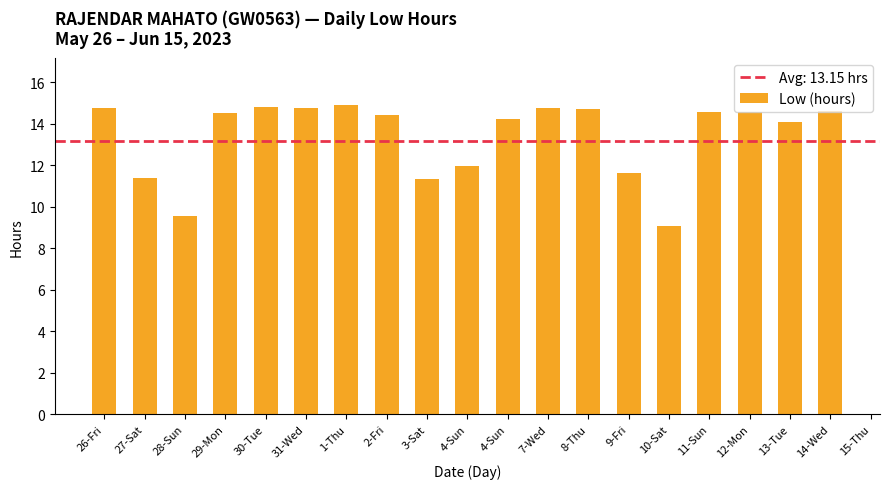

The value at 7-Wed is 23.8. True or false?

False